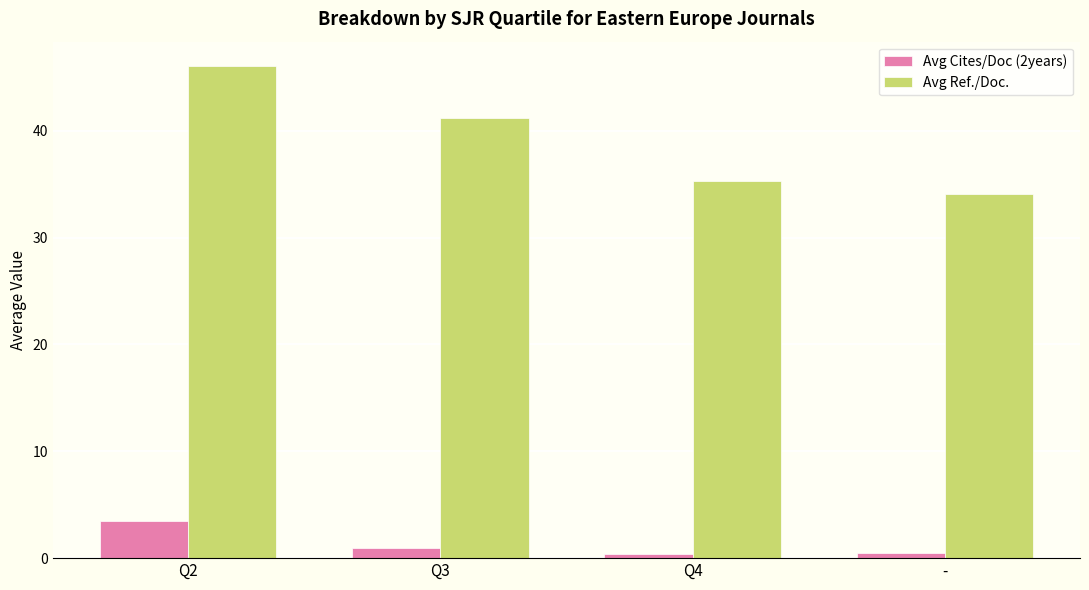

Rank the series at Q3 from highest to lowest value.

Avg Ref./Doc., Avg Cites/Doc (2years)